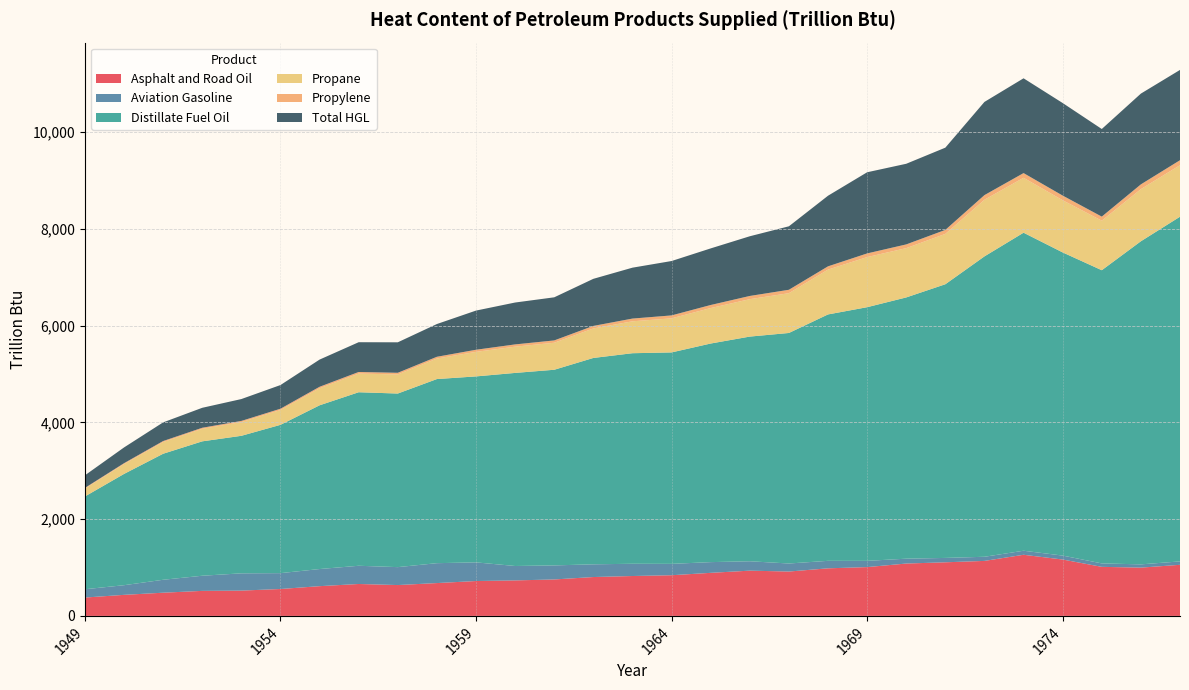

Reading left to right, what are all the values shown in this chart?

Asphalt and Road Oil: 379.5	435.1	479.6	517.3	523.0	556.0	614.8	659.8	637.7	678.8	721.0	733.8	753.6	803.5	824.6	840.8	890.3	935.6	917.2	983.7	1009.0	1082.5	1108.3	1136.9	1263.7	1165.4	1014.2	998.1	1056.4
Aviation Gasoline: 171.6	199.5	267.3	313.0	357.0	328.0	354.1	376.6	370.6	411.3	385.8	297.9	290.4	262.9	253.2	235.0	221.6	194.1	166.1	154.6	129.0	100.5	90.3	85.4	83.4	81.9	71.0	67.5	70.3
Distillate Fuel Oil: 1918.0	2300.2	2605.4	2778.4	2843.0	3066.0	3385.1	3587.4	3588.7	3806.2	3844.4	3991.7	4044.6	4266.3	4352.8	4371.2	4519.1	4644.7	4765.7	5094.2	5244.0	5401.0	5657.9	6210.1	6574.8	6267.2	6061.3	6679.5	7125.9
Propane: 162.9	204.1	241.7	258.6	283.3	306.7	352.3	385.6	394.9	424.2	507.4	542.6	558.4	609.9	659.4	704.5	733.2	773.4	822.3	926.9	1035.8	1018.9	1040.8	1170.7	1135.4	1078.5	1024.1	1077.9	1065.0
Propylene: 14.0	17.6	20.8	22.2	24.4	26.4	30.3	33.2	34.0	36.5	43.6	46.7	48.0	52.5	56.7	60.6	63.1	66.5	70.7	67.1	75.6	77.0	82.5	96.0	97.1	96.5	83.9	98.4	103.0
Total HGL: 260.0	325.8	385.8	412.6	452.1	489.4	562.2	615.4	630.2	677.0	809.8	865.9	891.2	973.3	1052.3	1124.3	1170.0	1234.1	1312.3	1459.7	1677.8	1667.0	1700.3	1926.8	1959.4	1913.6	1811.3	1876.5	1866.7